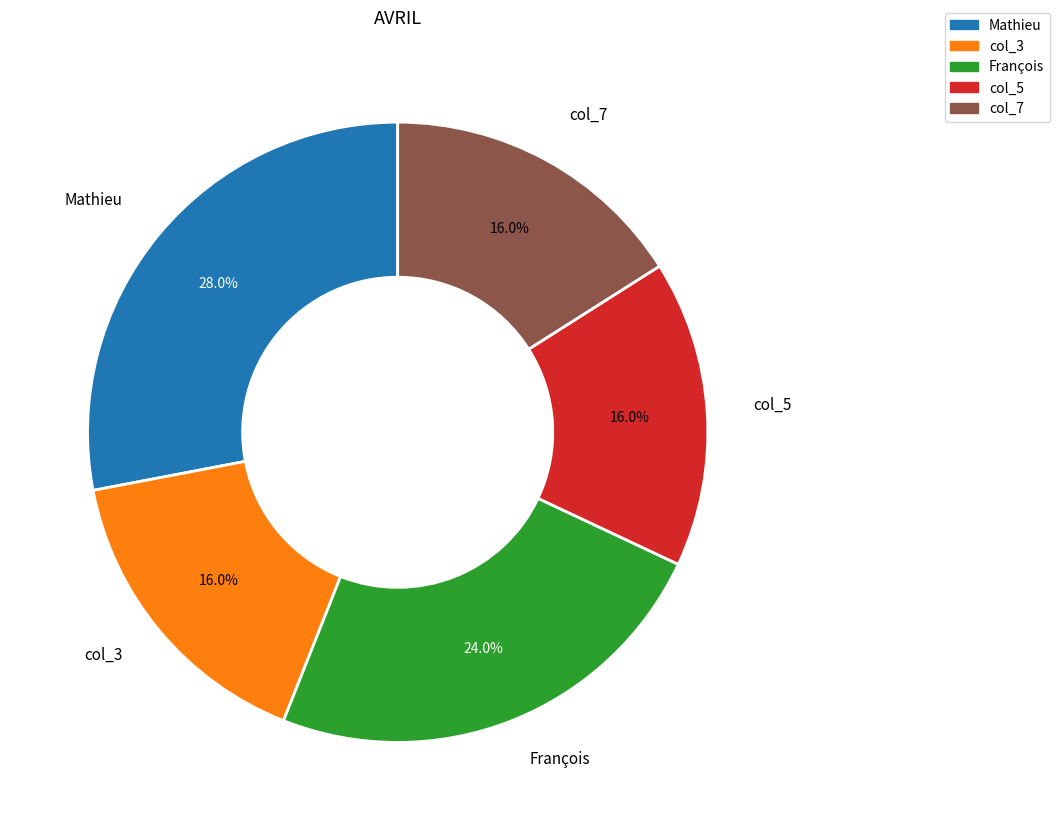

What portion of the pie excludes col_7?

84.0%